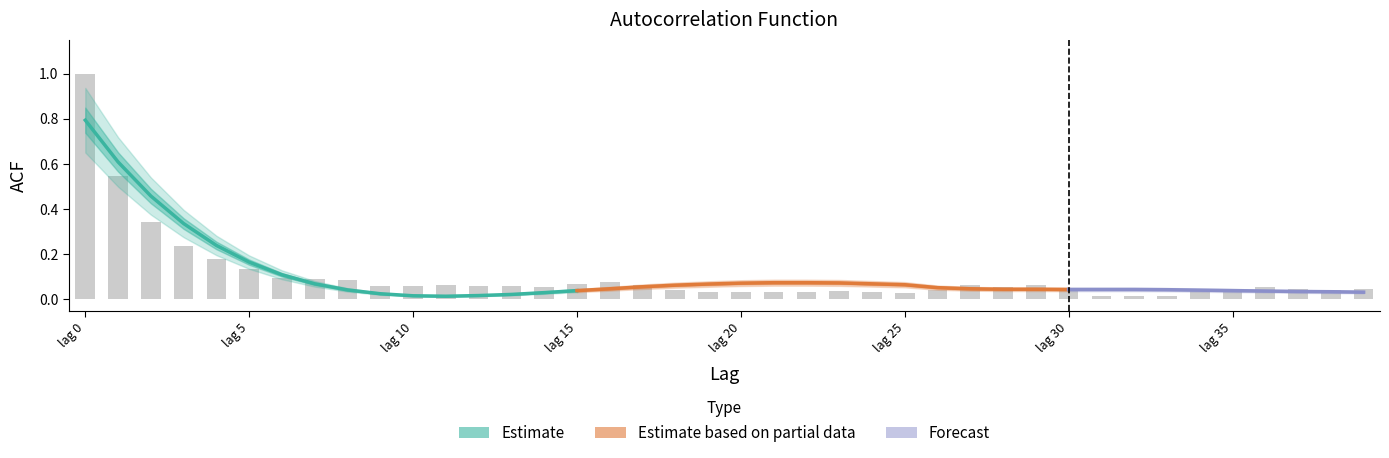

What is the average value of the acf_shown series?

0.1